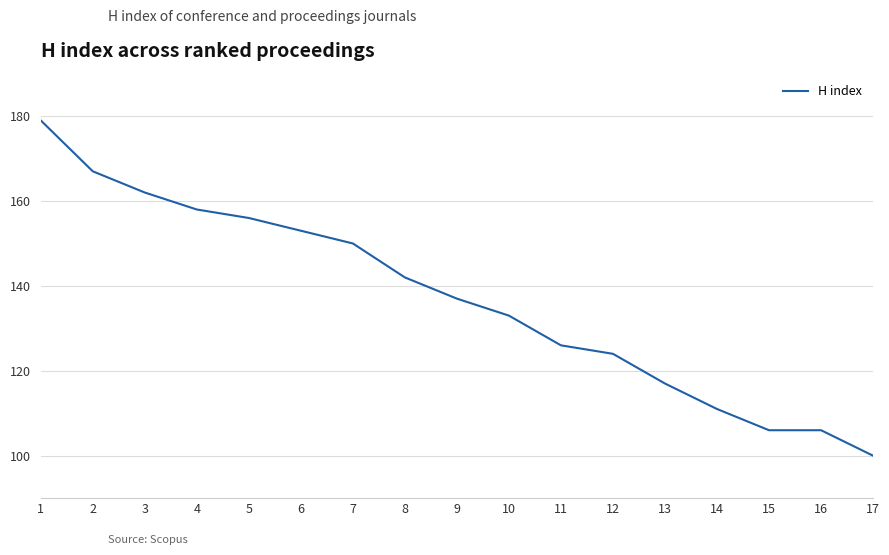

What is the greatest value displayed?

179